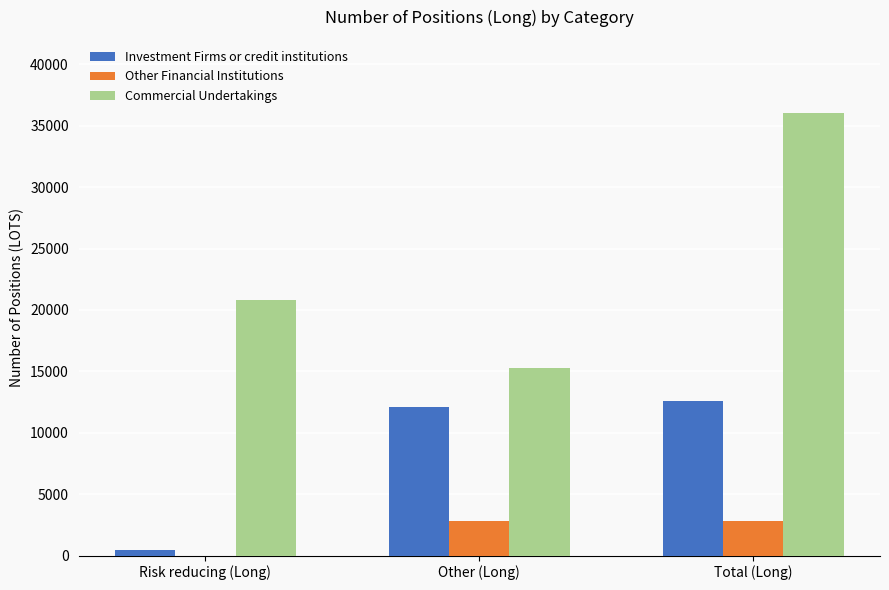

The value of Other Financial Institutions at Risk reducing (Long) is 1900.1. True or false?

False